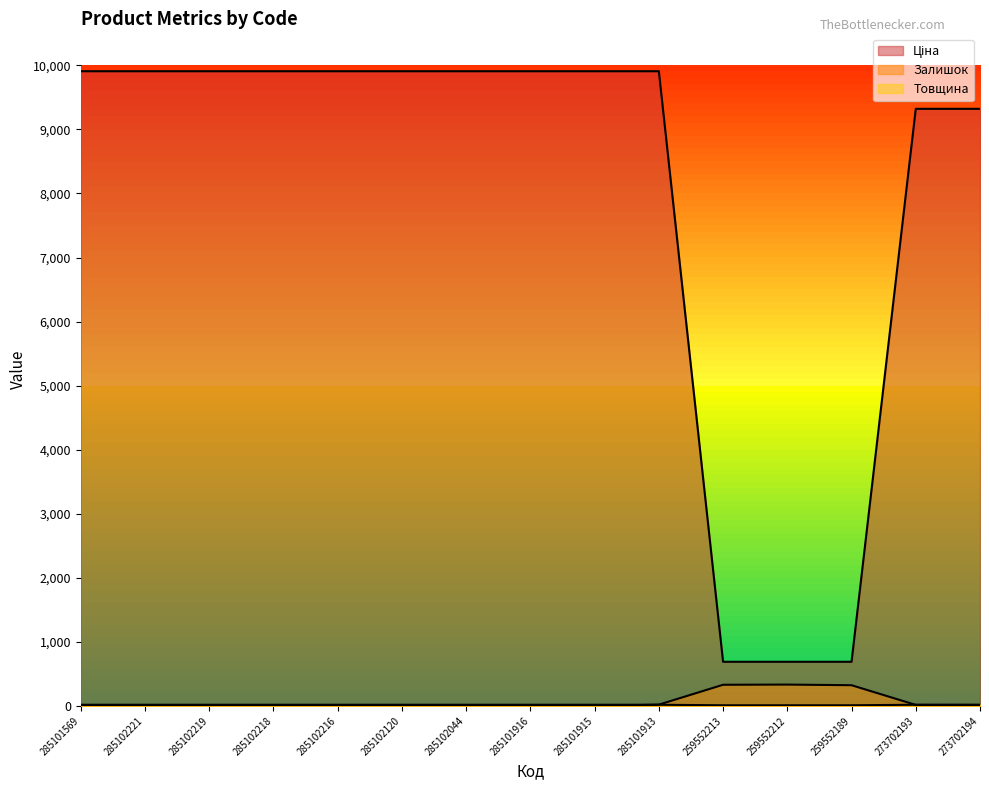

What are all the series names shown in the legend?

Ціна, Залишок, Товщина